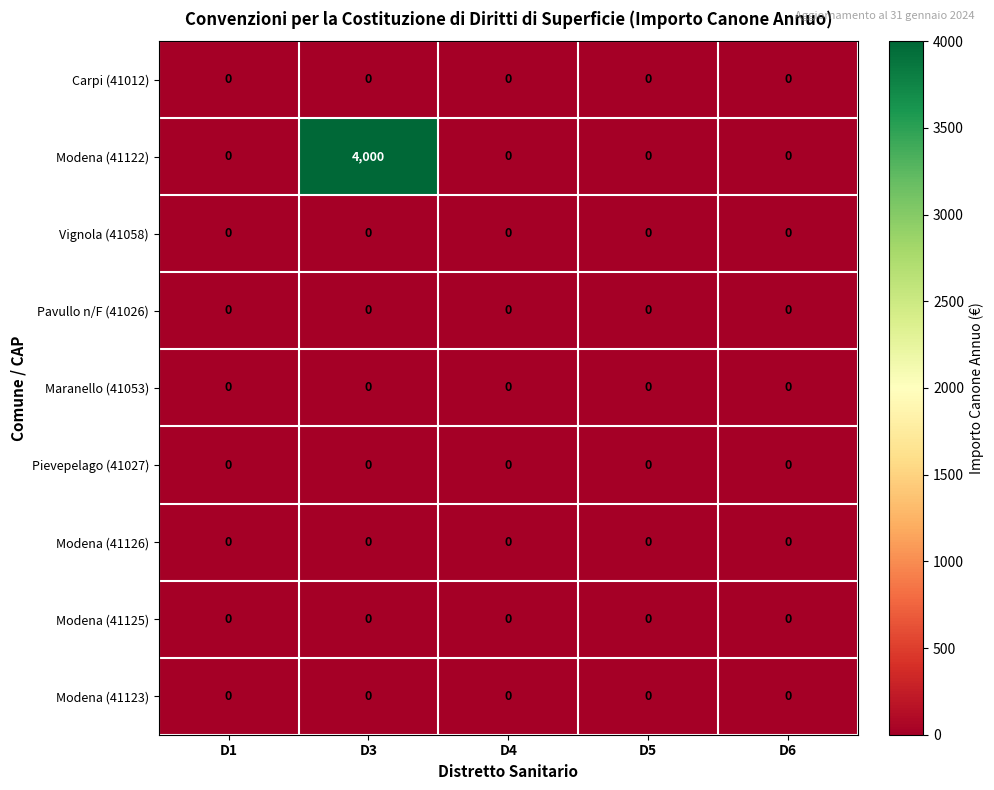

Which label corresponds to the largest value in the chart?

D3